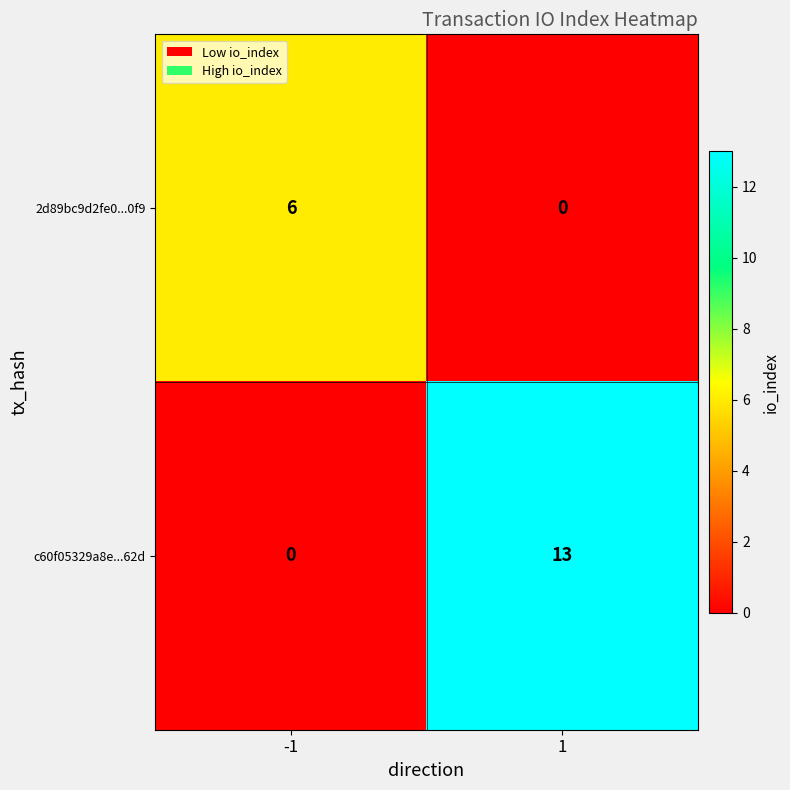

The 2d89bc9d2fe0...0f9 series shows -4 at 1. True or false?

False